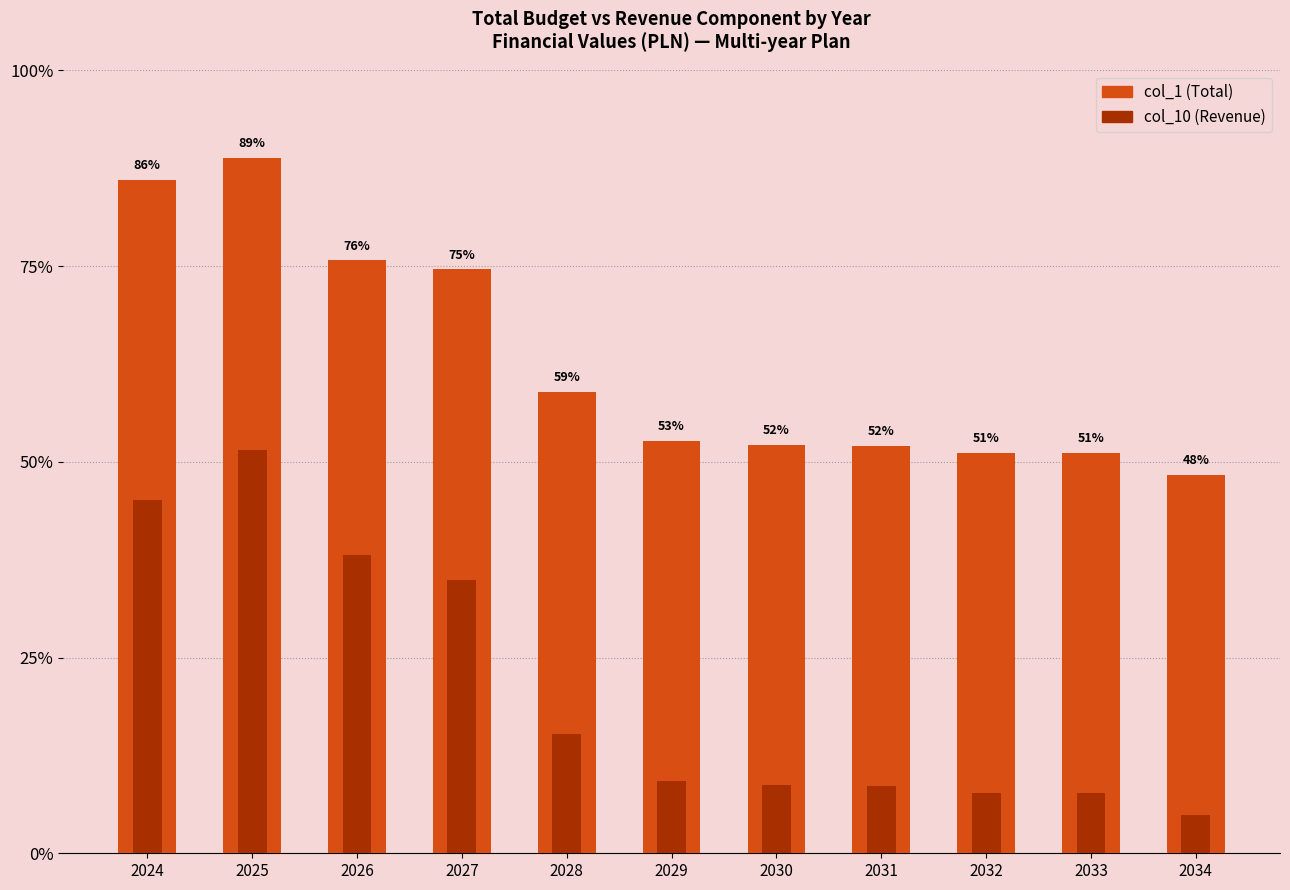

The col_10 series shows 45934040.5 at 2029. True or false?

False